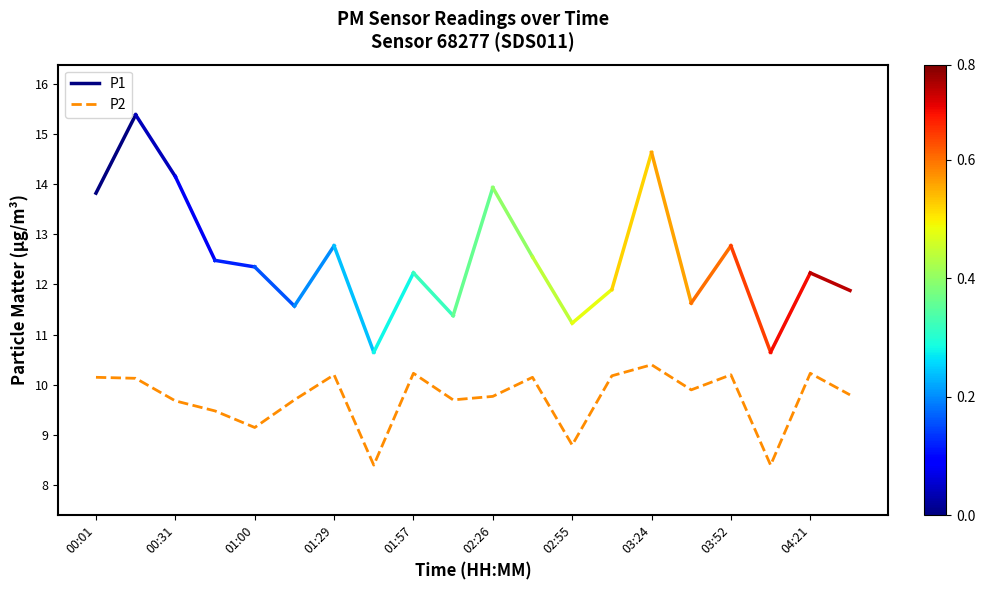

True or false: P2 has a value of 10.2 at 01:57.

True